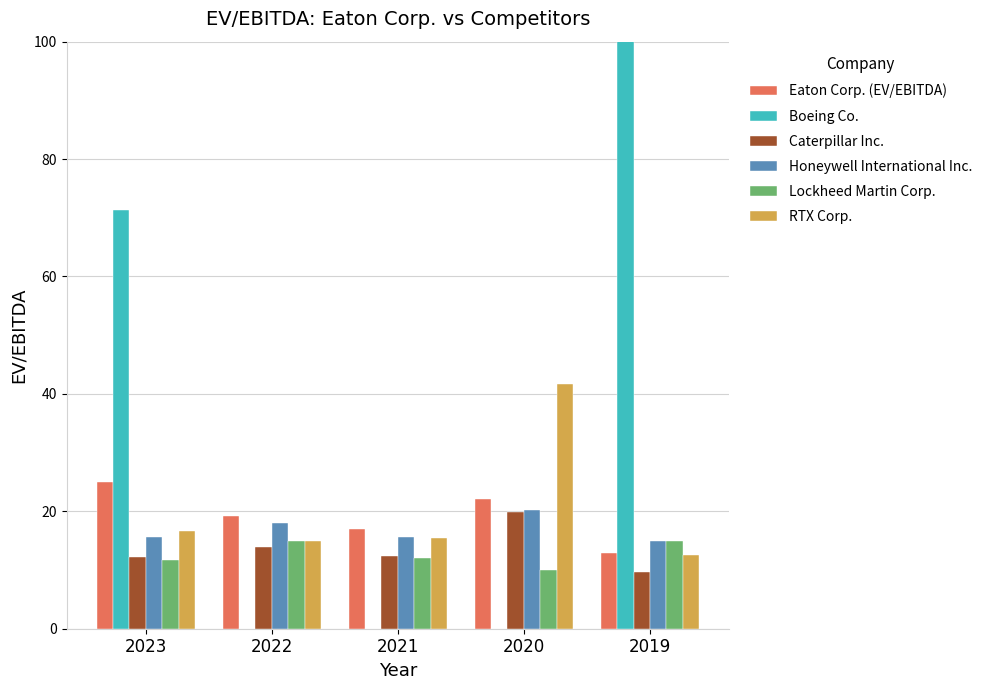

At which category is the sum across all series the highest?

2019